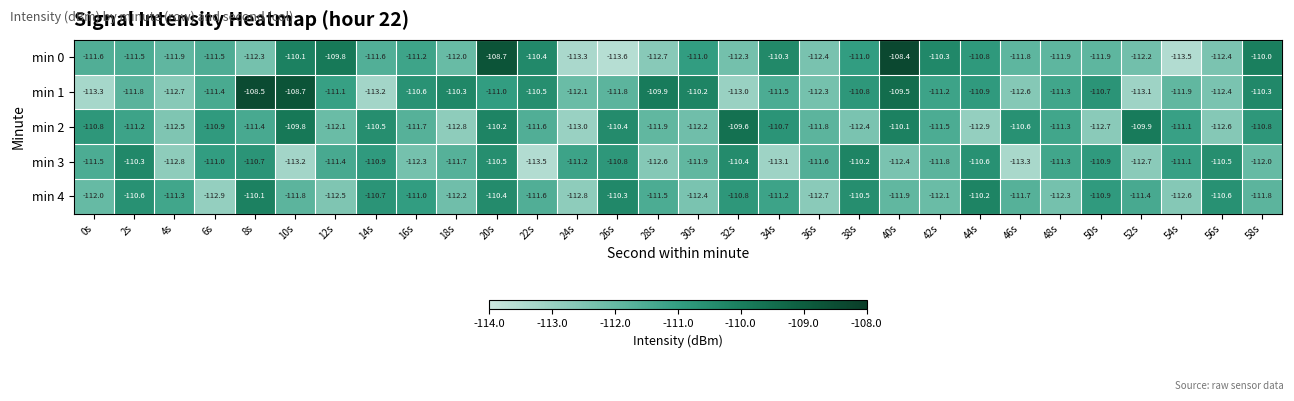

At which category is the sum across all series the highest?

20s